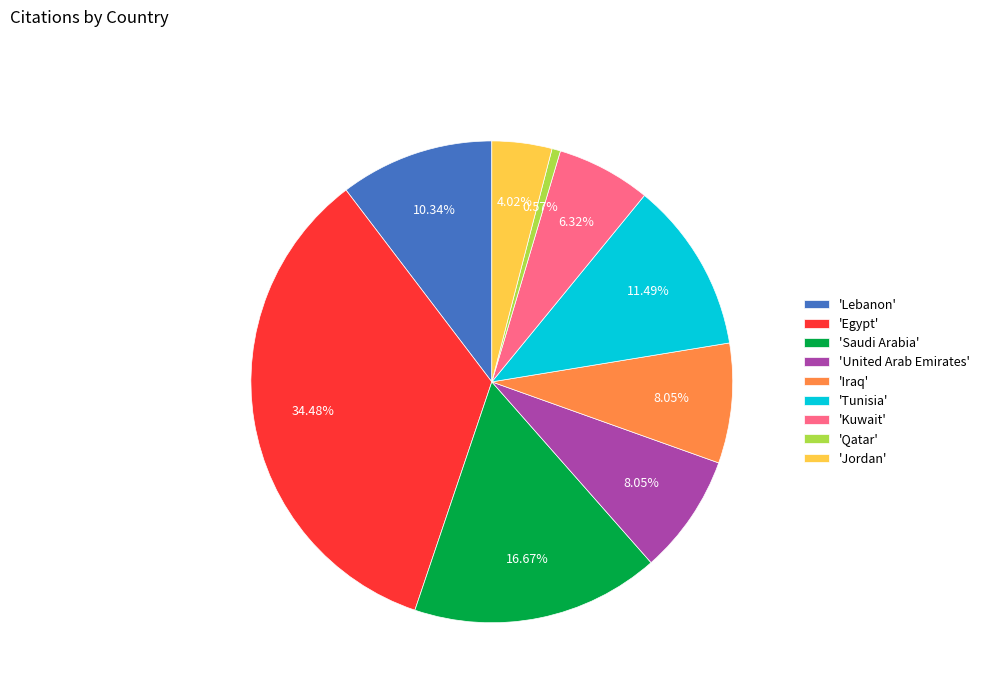

Is there a majority slice in this chart?

No